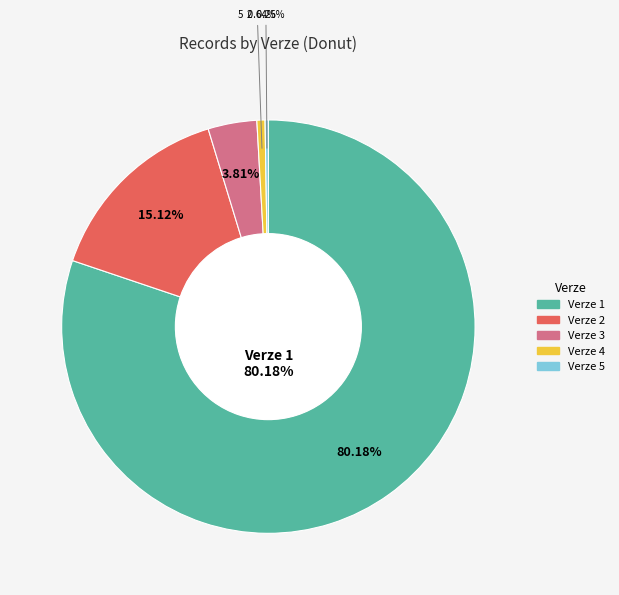

Which category has the smallest portion of the pie?

5